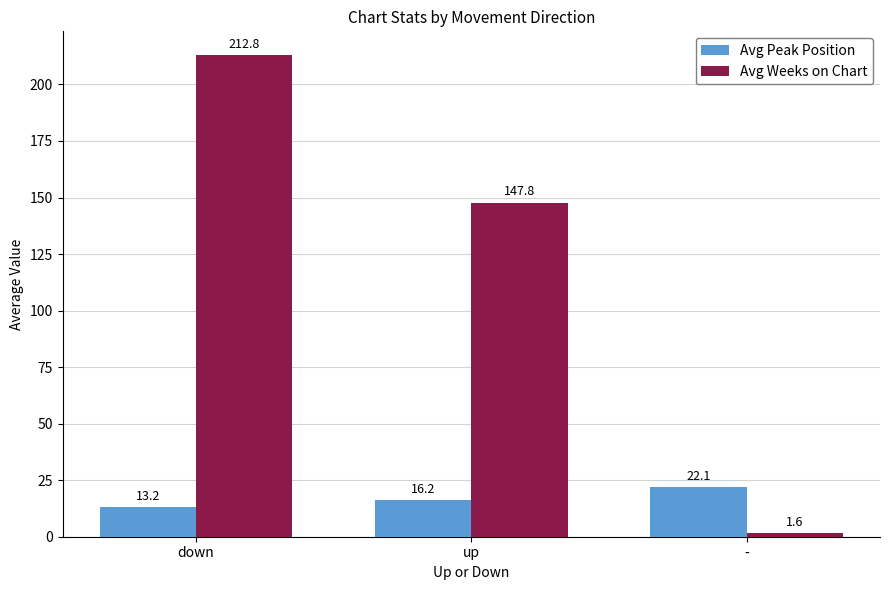

True or false: Avg Weeks on Chart has a value of 97.5 at up.

False